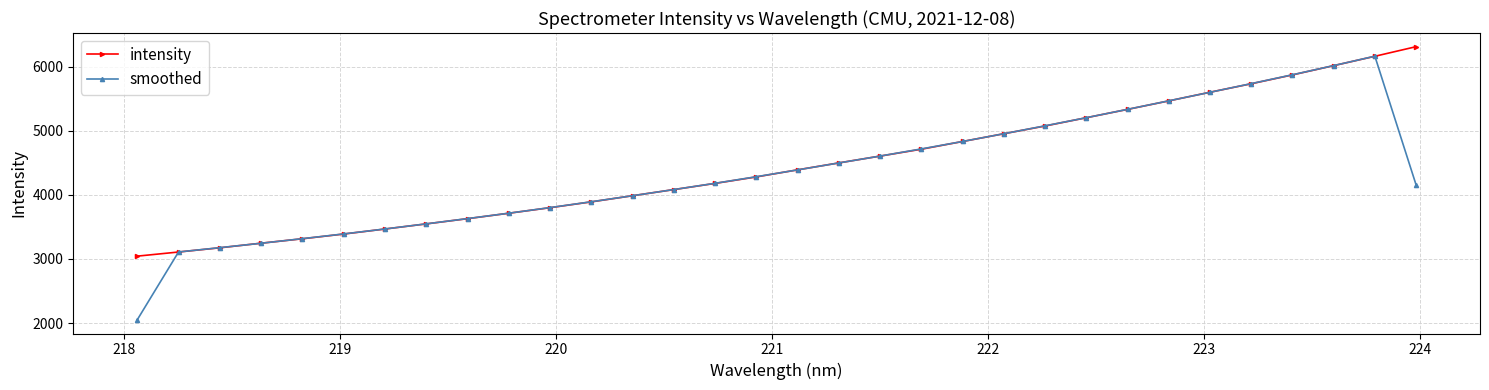

How many categories are shown in the chart?

32